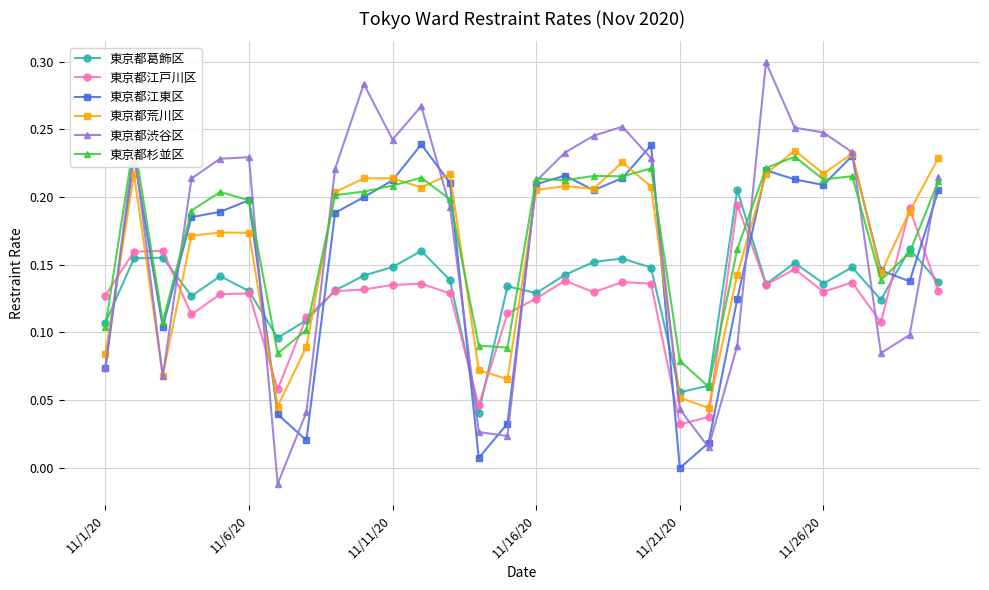

Which series changed the most between 11/16/20 and 22?

東京都渋谷区